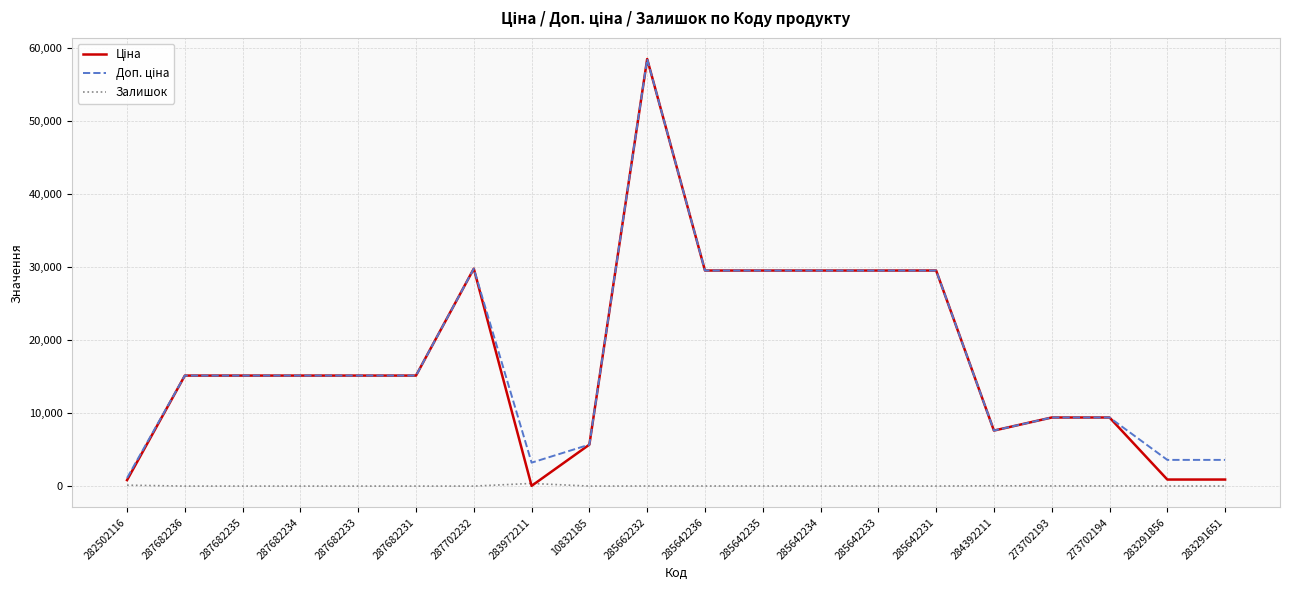

What is the difference between the highest and lowest values at 287682235?

15120.0